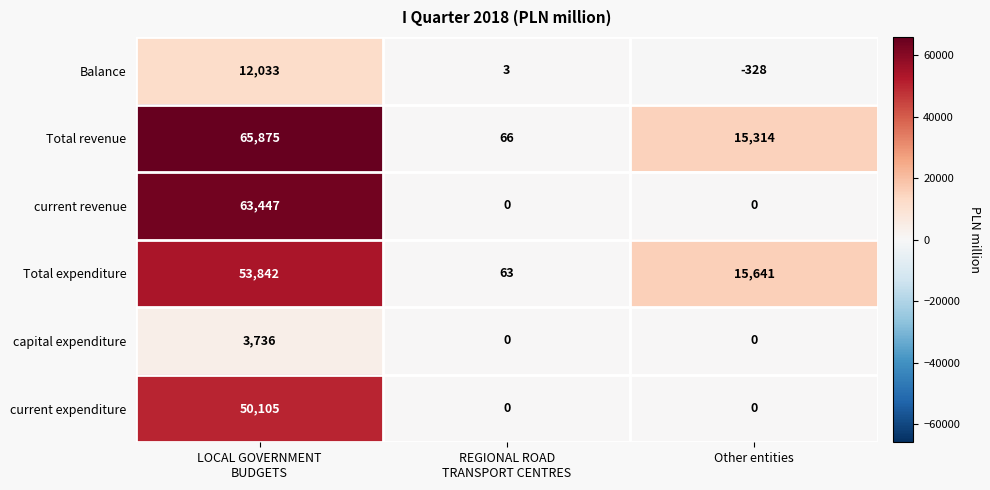

How many current expenditure values are between 0 and 50105?

3